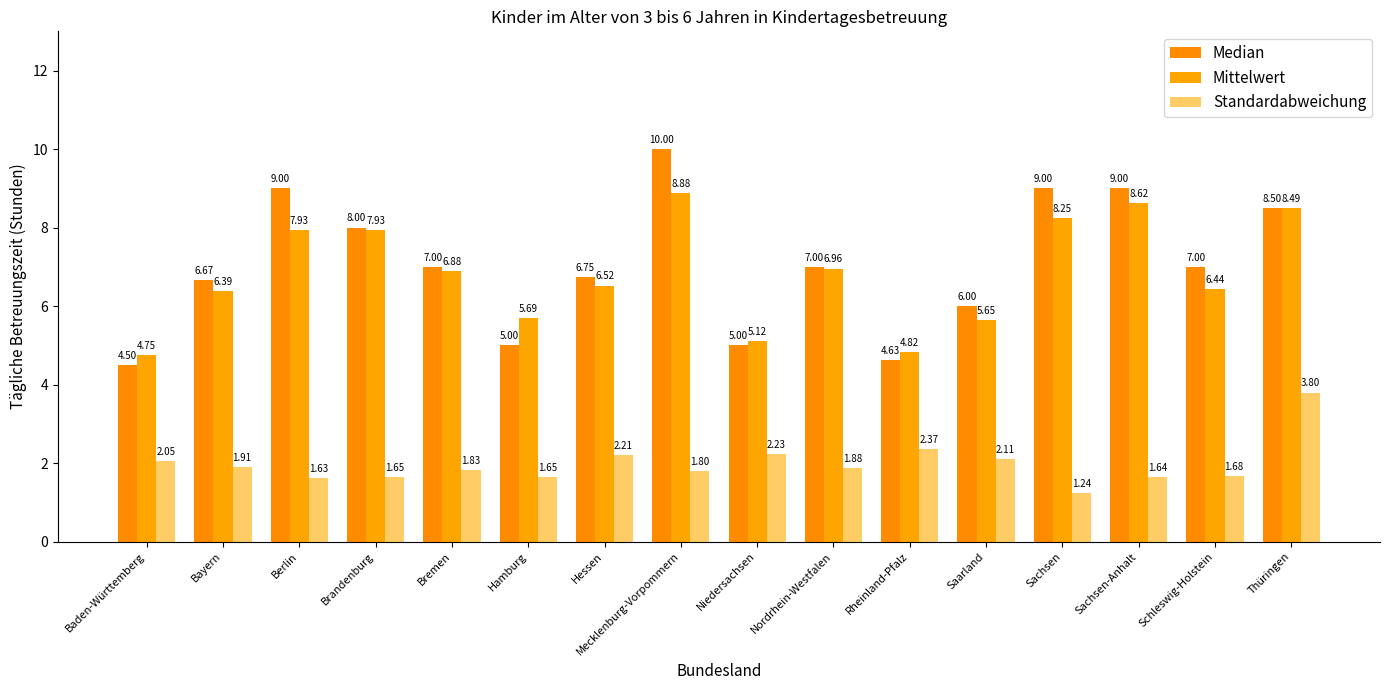

What are all the series names shown in the legend?

Median, Mittelwert, Standardabweichung